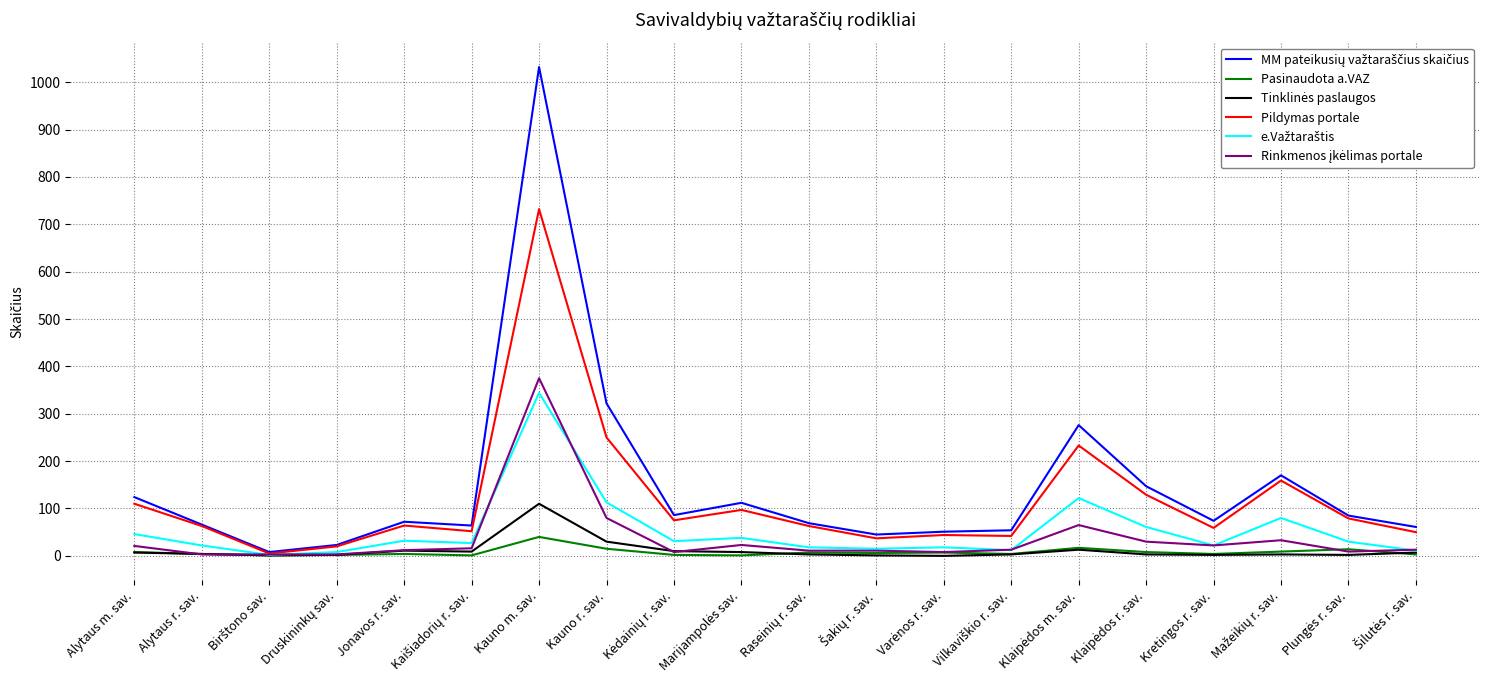

What is the greatest value displayed?

1032